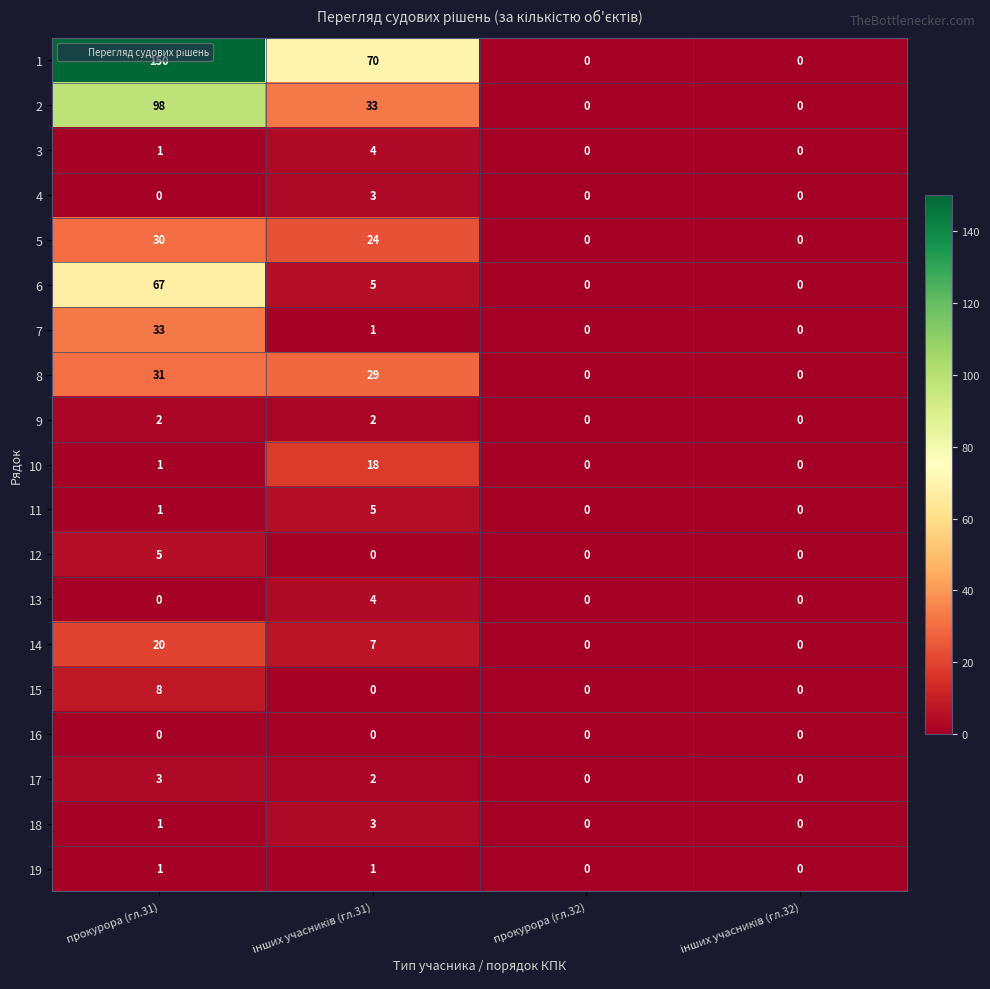

Where is 10 nearest to the value 9?

прокурора (гл.31)